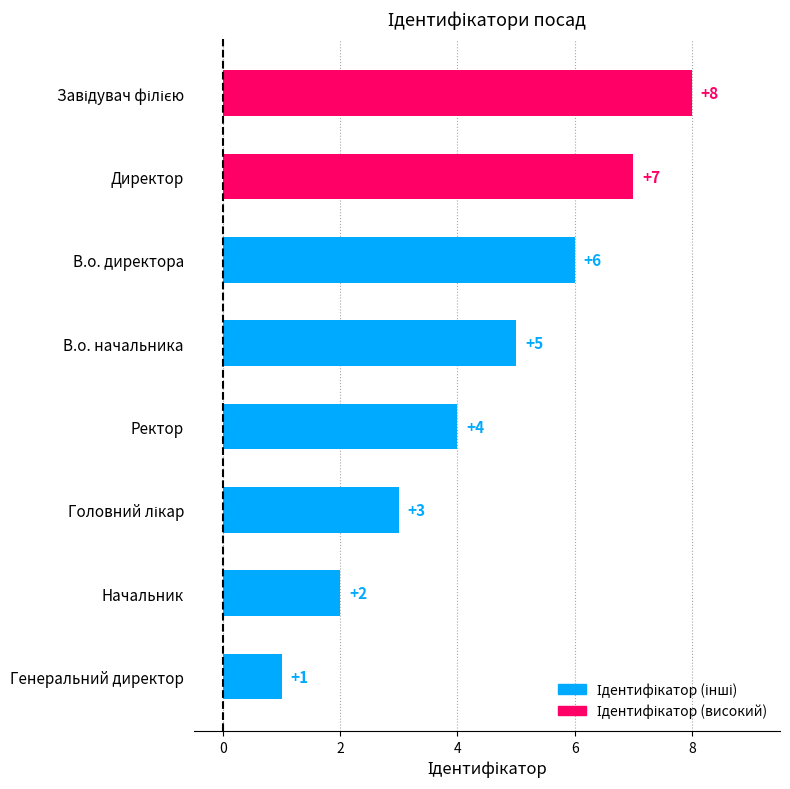

Reading bottom to top, extract all data points from this chart.

1	2	3	4	5	6	7	8